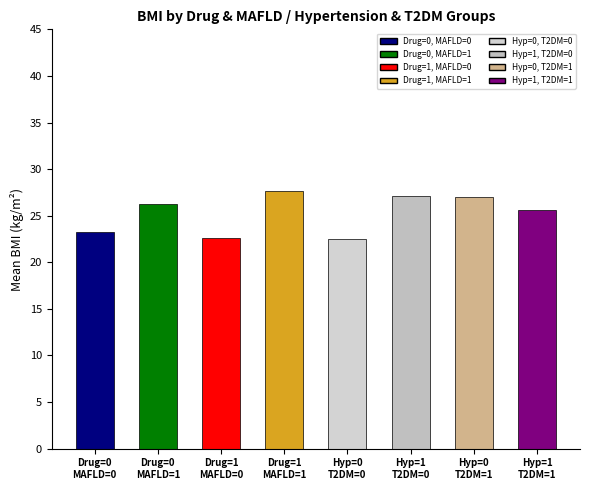

Does the chart contain stacked bars?

No